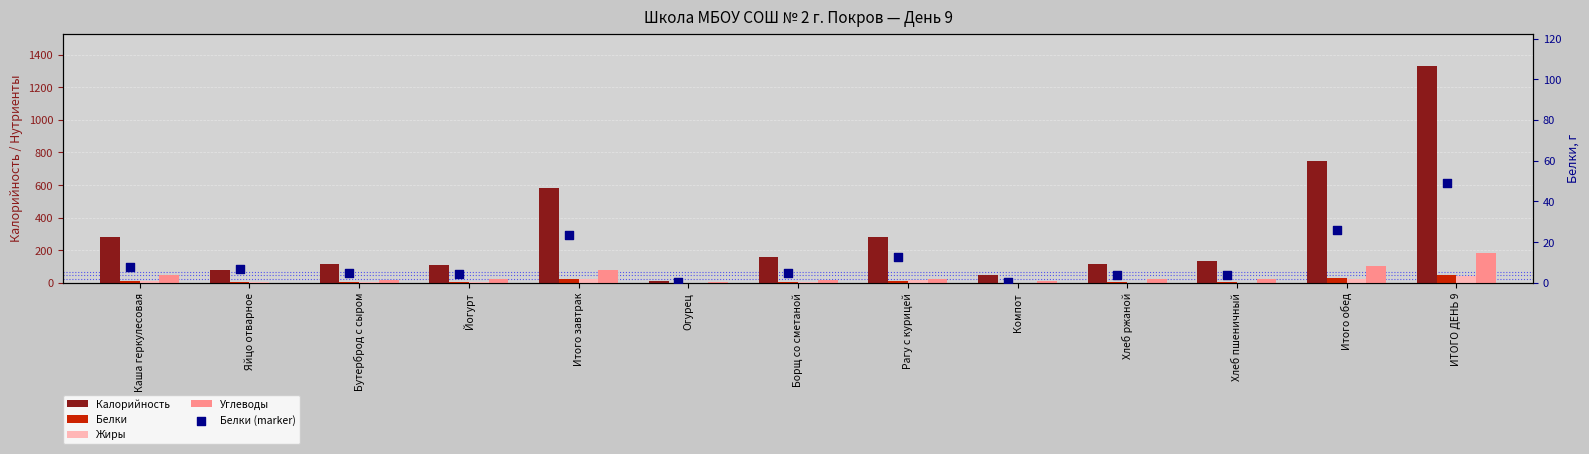

What are all the series names shown in the legend?

Калорийность, Белки, Жиры, Углеводы, Белки (marker)